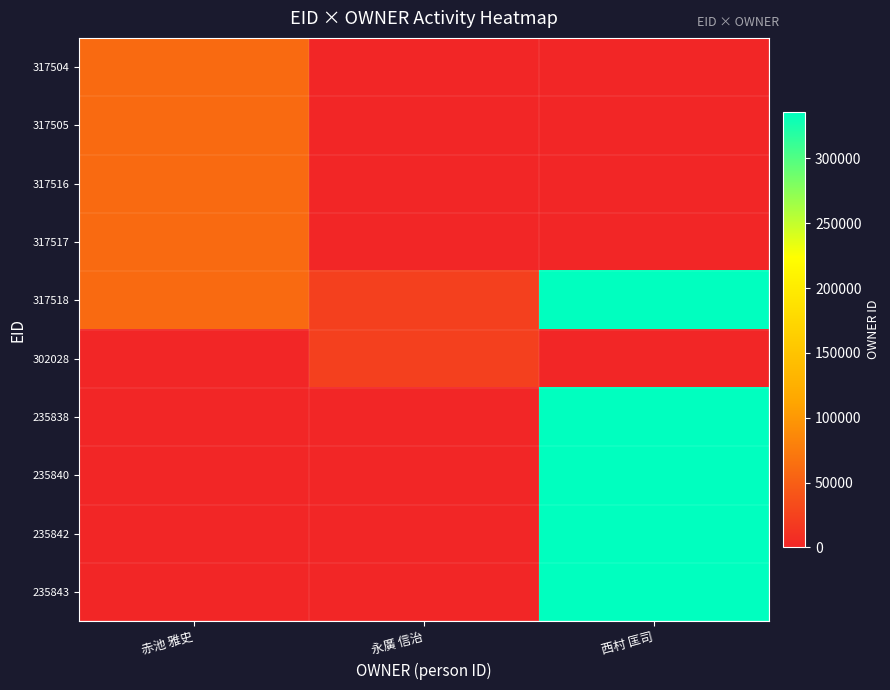

What is the sum of the 235842 values at 西村 匡司 and 永廣 信治?

335959